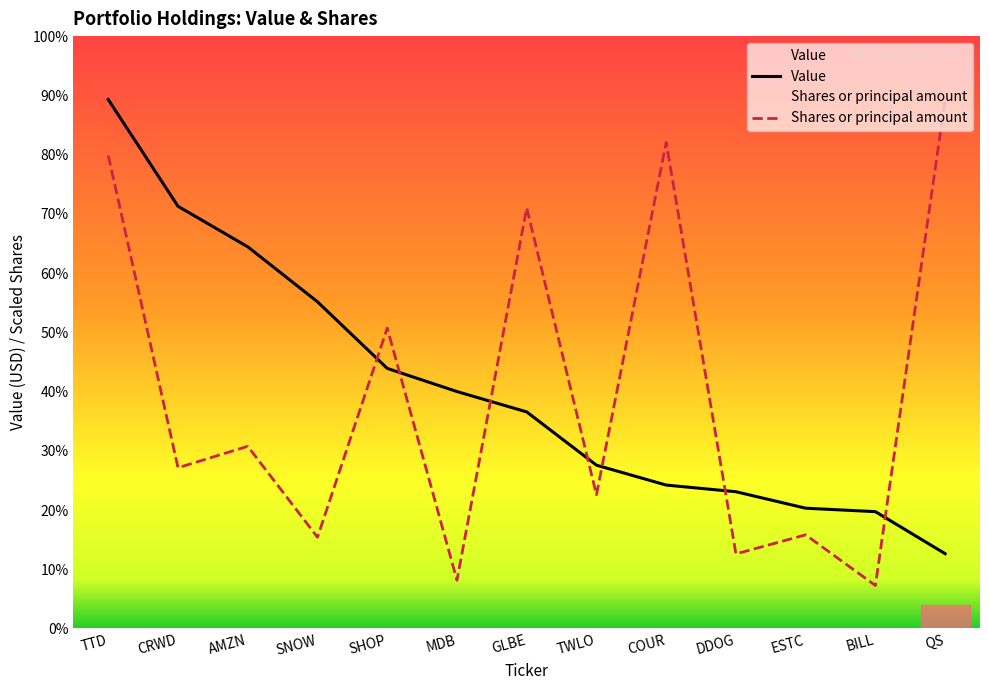

True or false: Value has more than 0 interior local peaks.

False